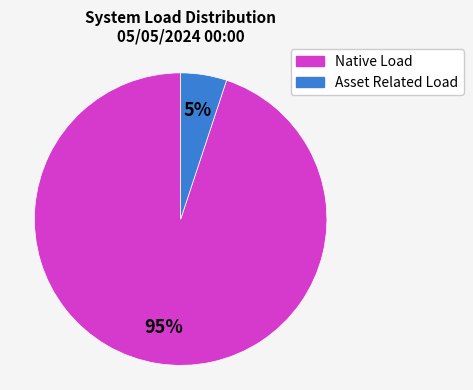

Is there any slice that represents more than half of the pie?

Yes